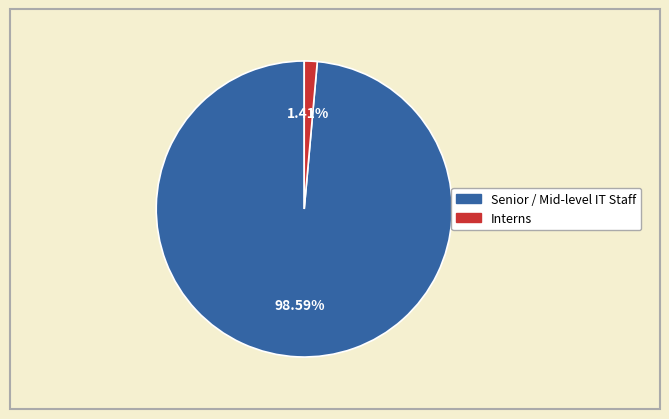

What percentage is the Info Systems Intern (8475) slice, to the nearest percent?

1%